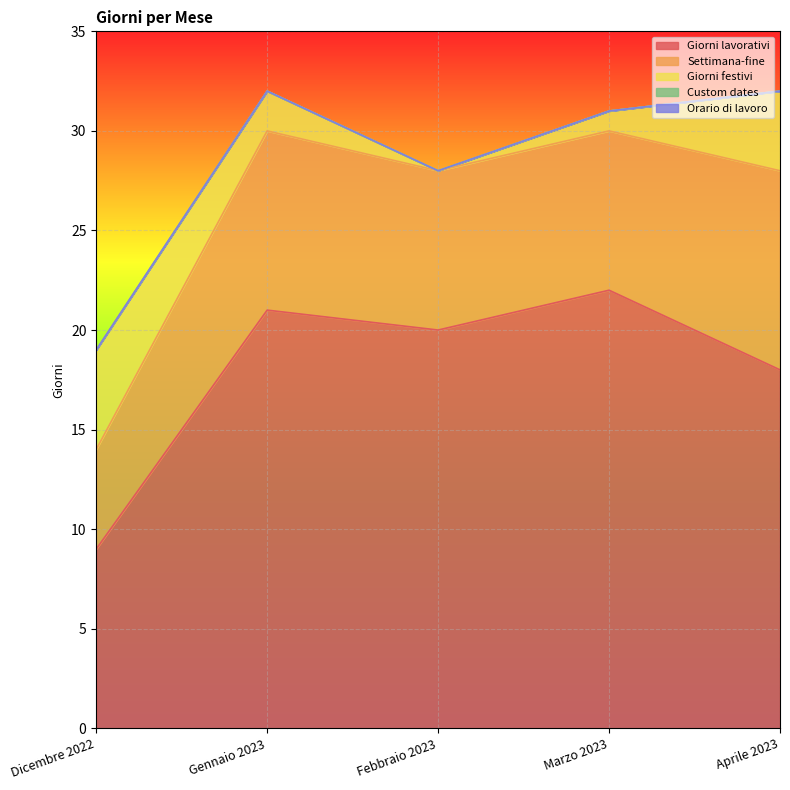

What is the label of the 4th point from the left?

Marzo 2023